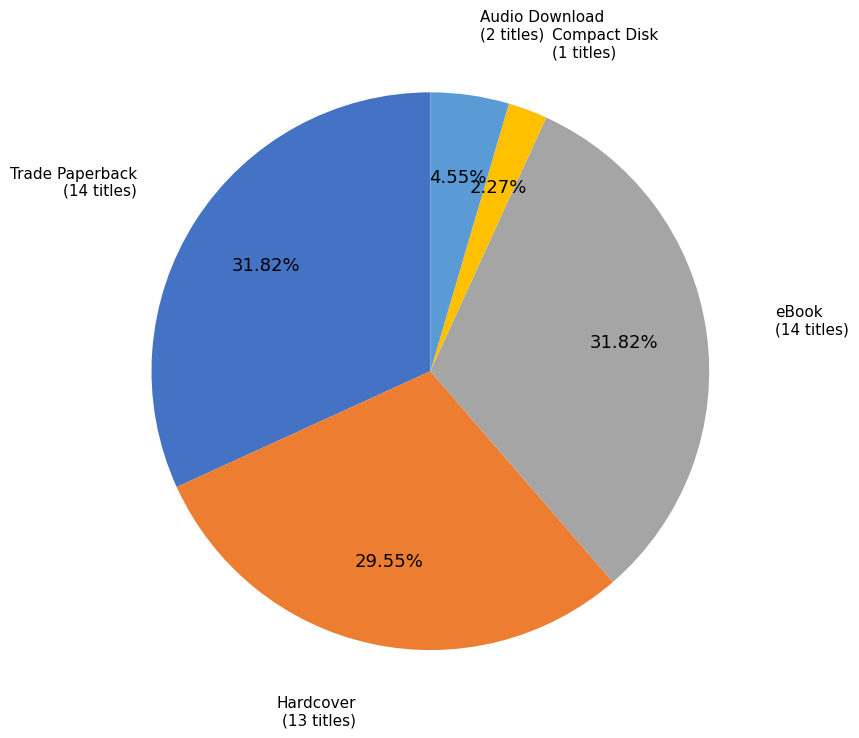

Approximately how many times larger is the value at eBook compared to Hardcover?

1.1